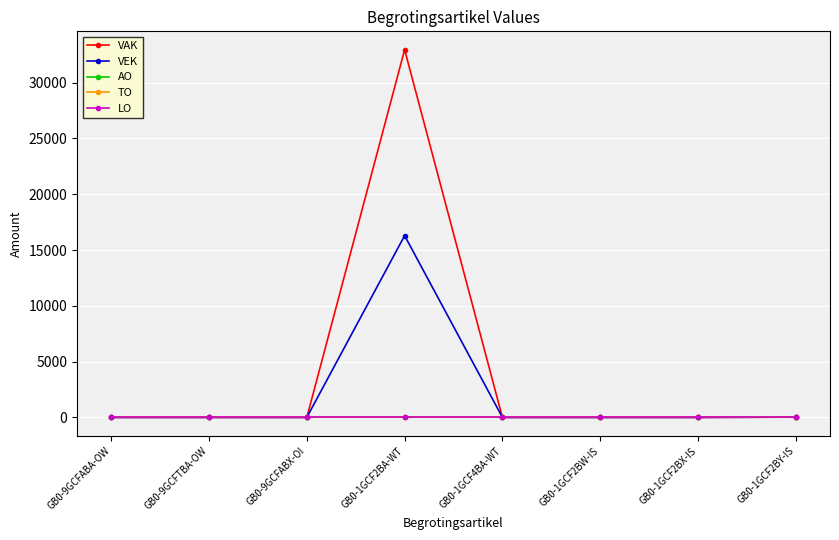

True or false: VAK and VEK intersect in this chart.

False